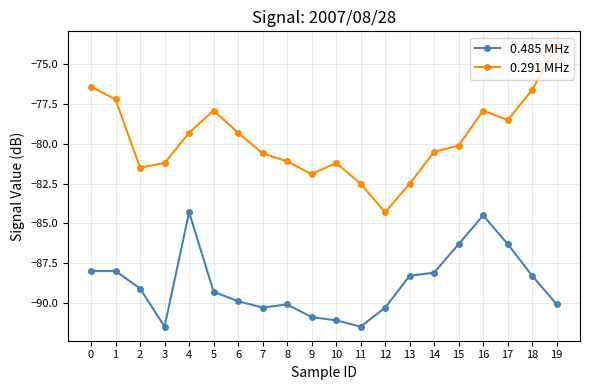

True or false: 0.485 MHz has a value of -86.3 at 17.

True